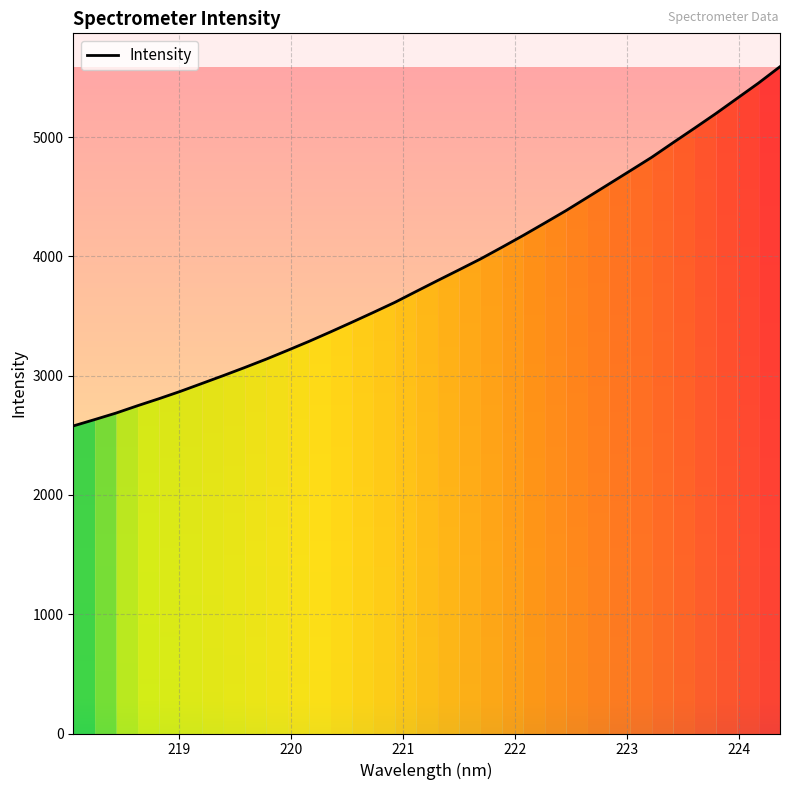

What is the minimum value shown in the chart?

2578.4